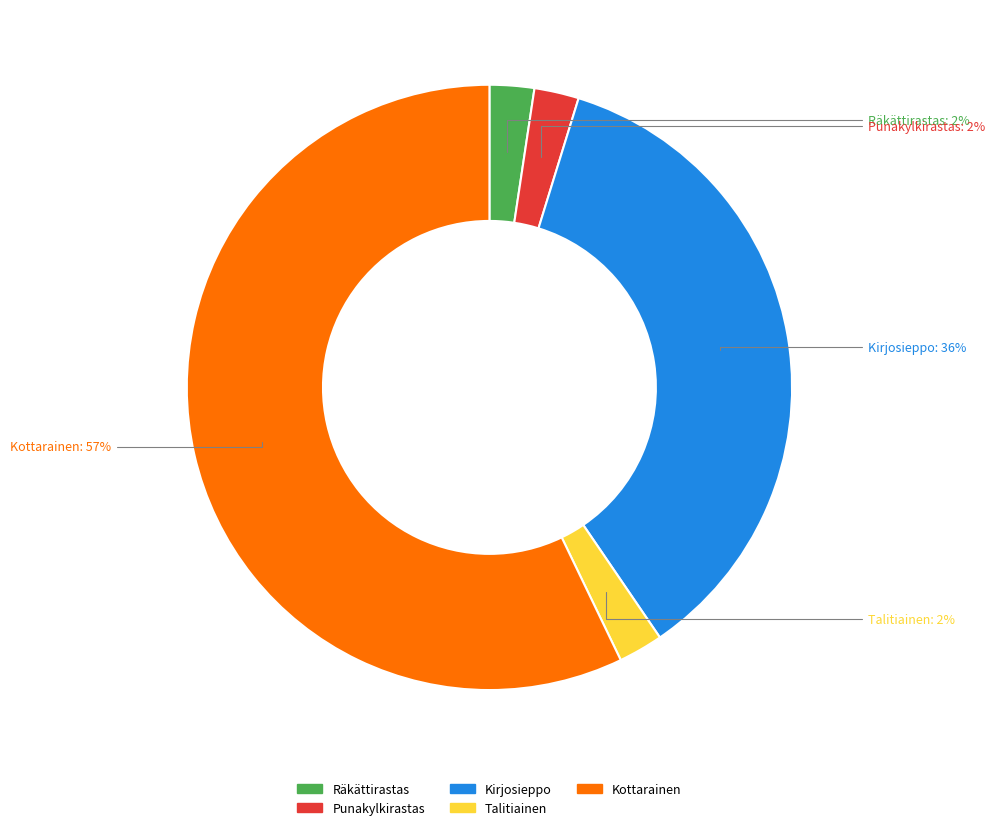

Does any single category account for the majority?

Yes